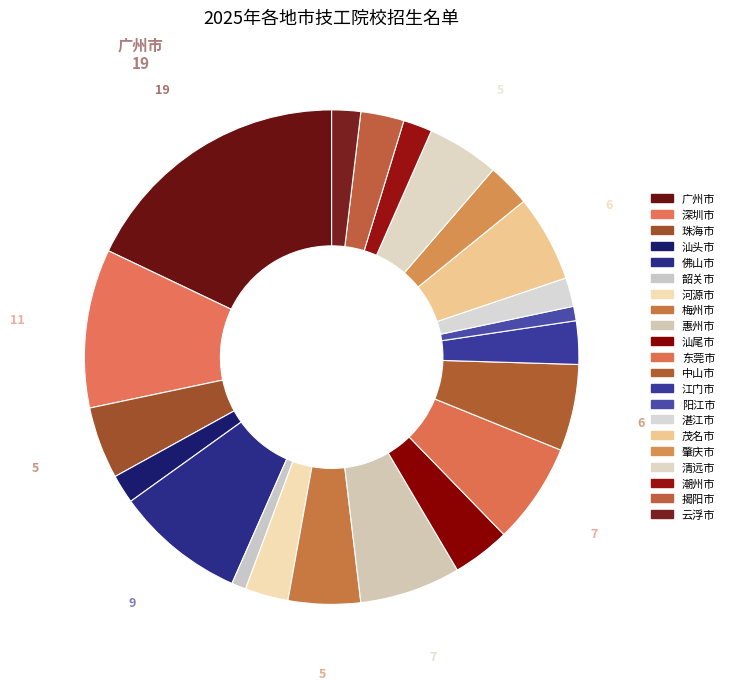

To the nearest percent, what is the average slice percentage?

5%